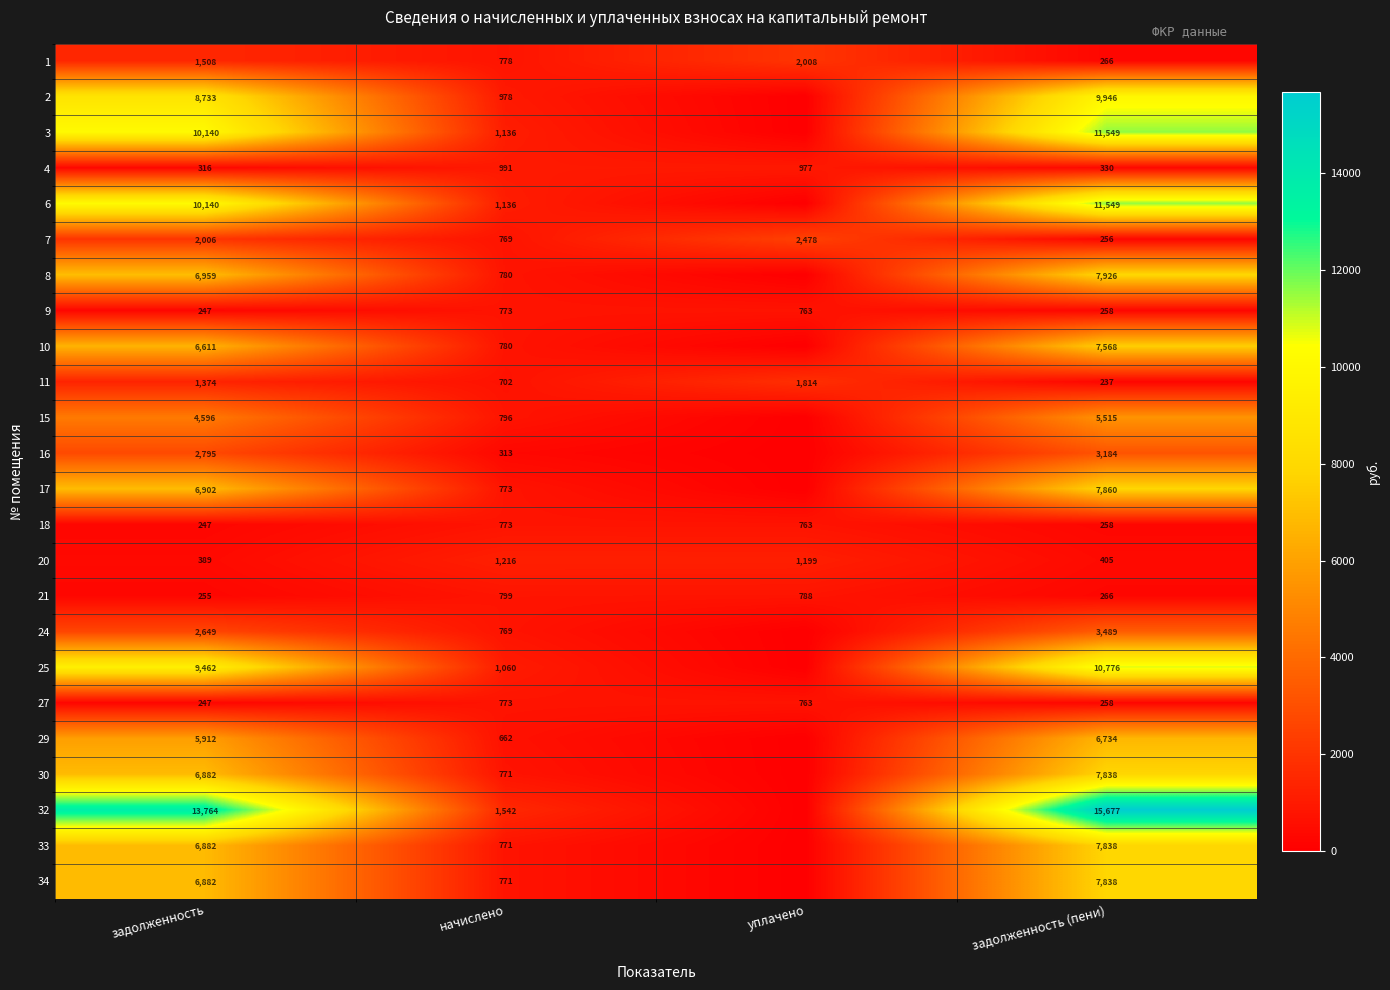

The value of 3 at начислено is 1136. True or false?

True